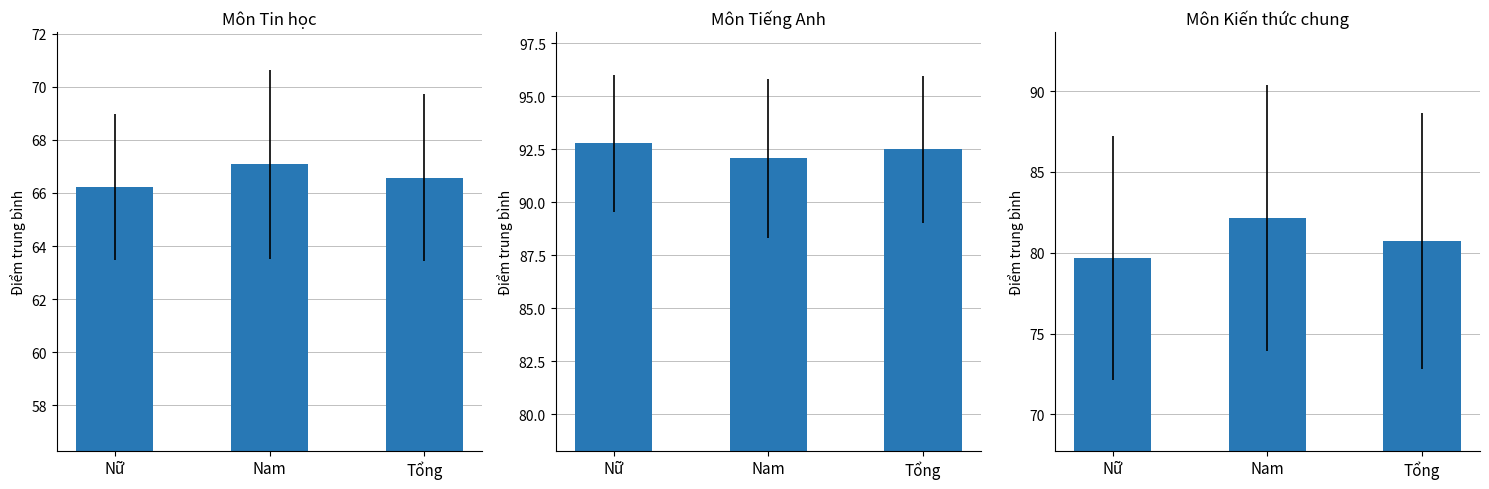

Between Nam and Tổng, which series saw the biggest shift?

Môn Kiến thức chung